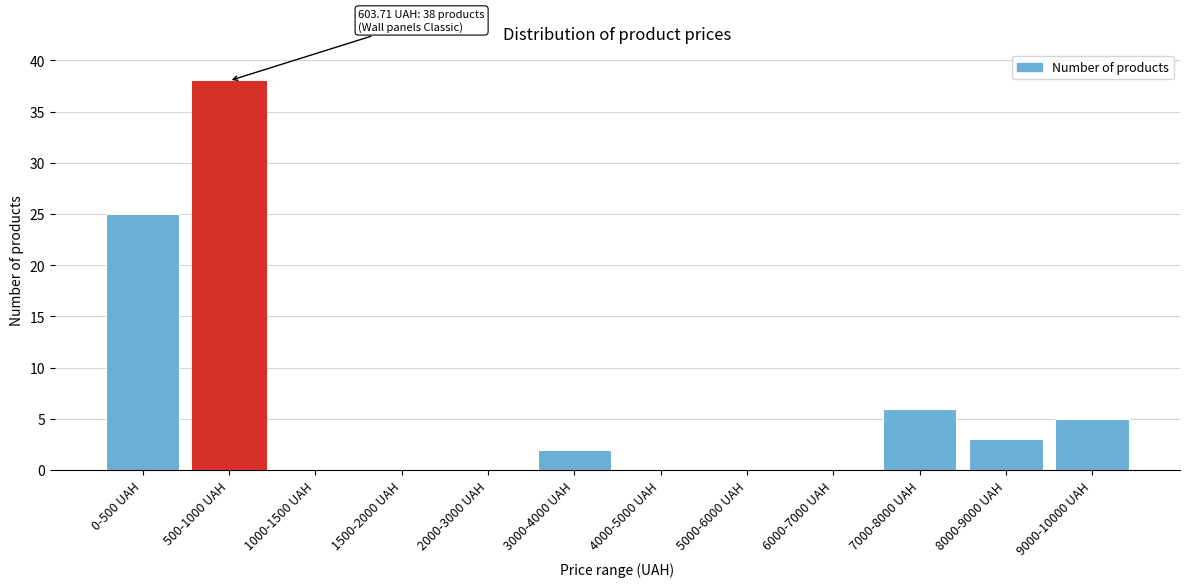

Reading left to right, transcribe all the data shown in this chart.

0-500 UAH=25	500-1000 UAH=38	1000-1500 UAH=0	1500-2000 UAH=0	2000-3000 UAH=0	3000-4000 UAH=2	4000-5000 UAH=0	5000-6000 UAH=0	6000-7000 UAH=0	7000-8000 UAH=6	8000-9000 UAH=3	9000-10000 UAH=5